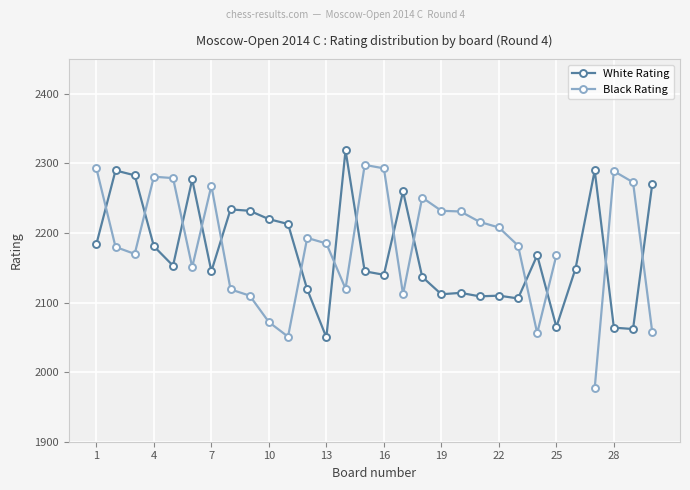

True or false: White Rating has more than 0 interior local peaks.

True